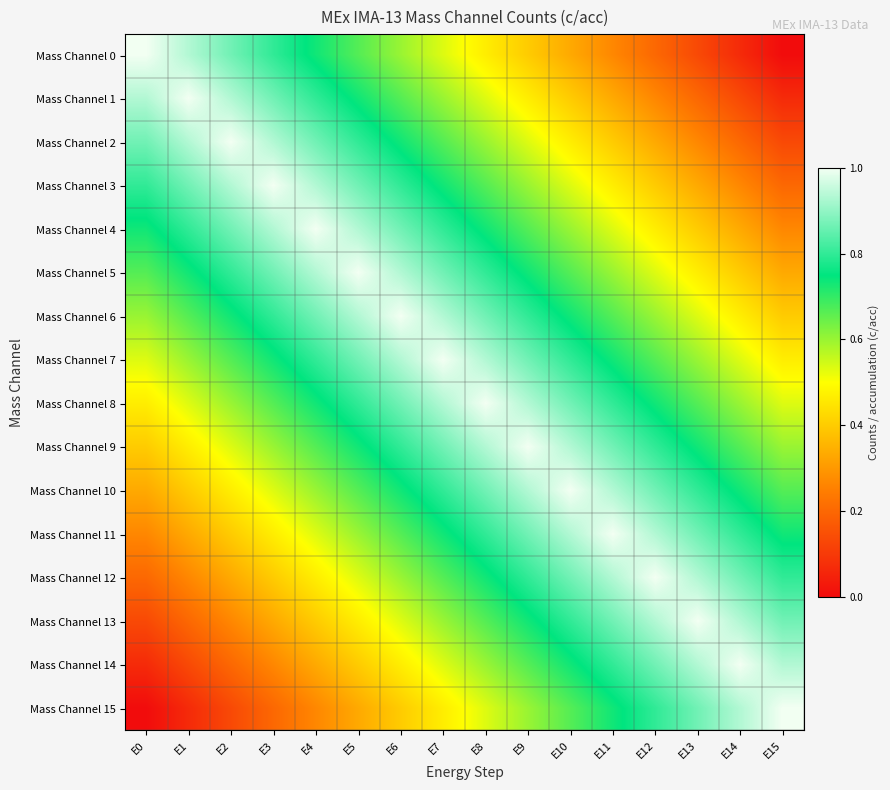

How many series are shown in this chart?

16